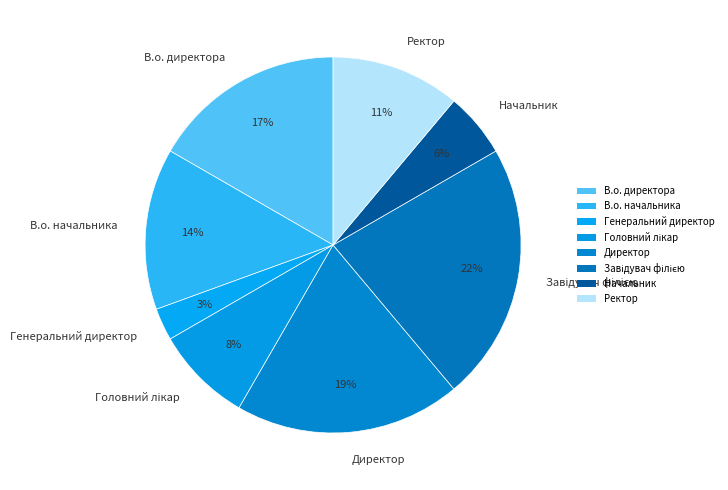

The В.о. начальника slice represents 14% of the pie. True or false?

True